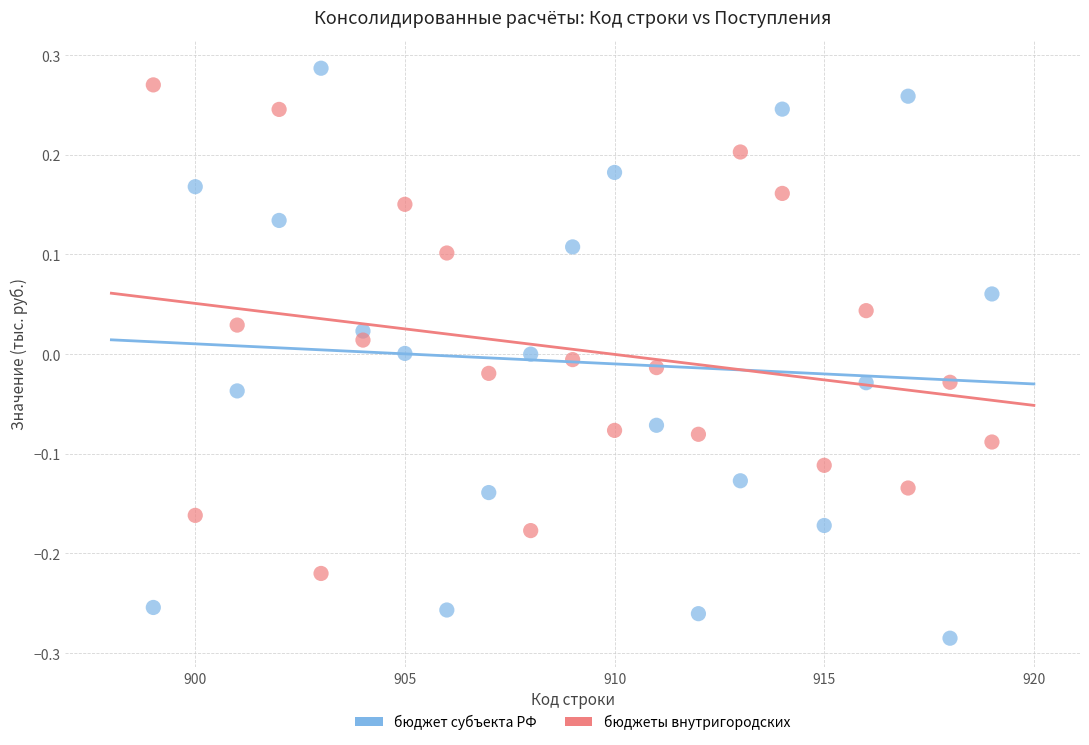

Across all data points, what is the range of X values (max minus min)?

20.0